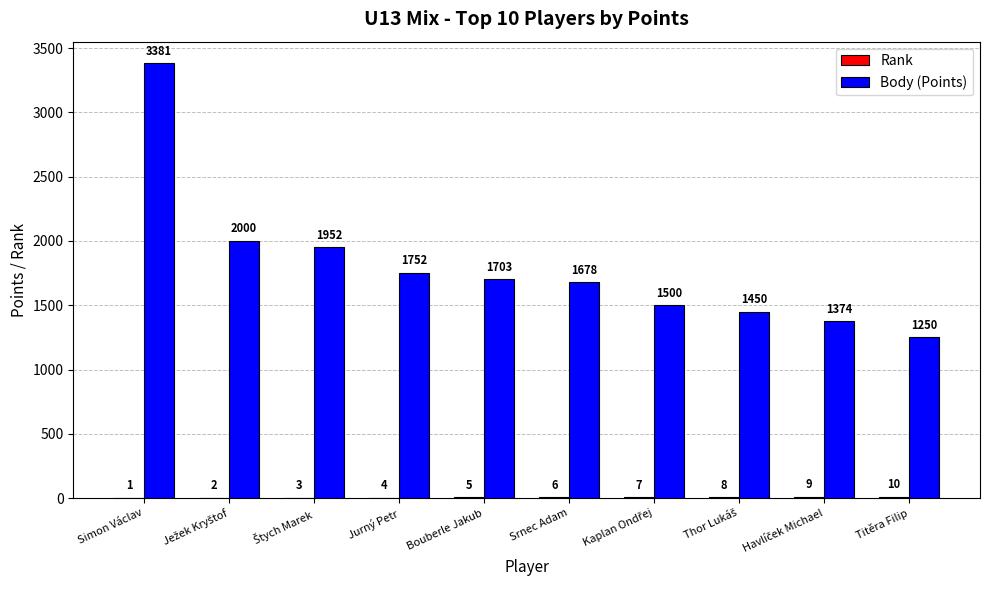

Does the chart contain stacked bars?

No